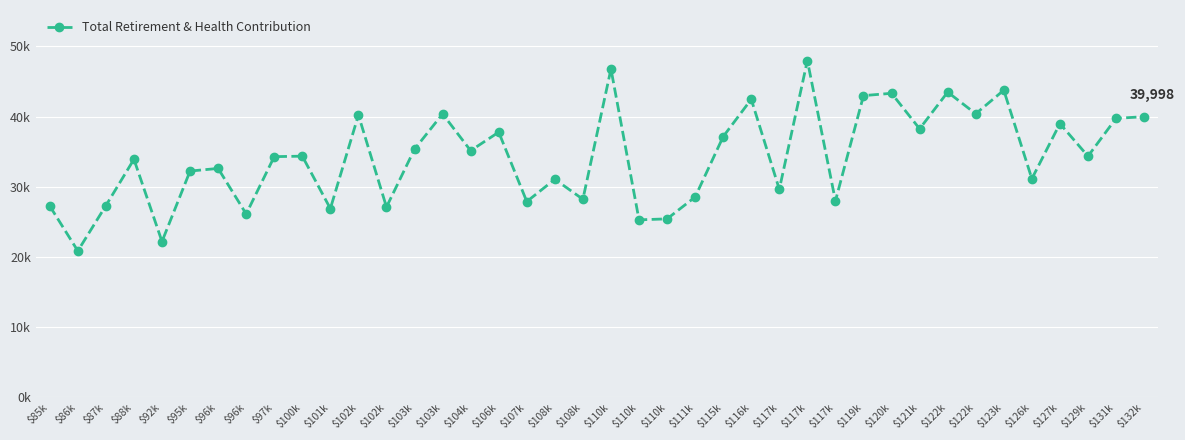

Is this an area chart (filled region under the line)?

No